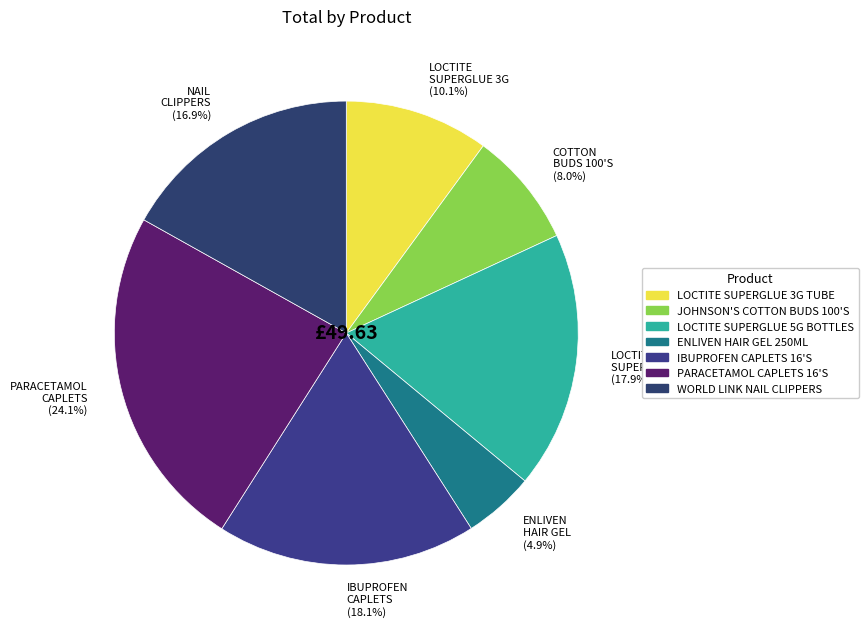

Which has a higher value, LOCTITE SUPERGLUE 3G (10.1%) or IBUPROFEN CAPLETS (18.1%)?

IBUPROFEN CAPLETS (18.1%)